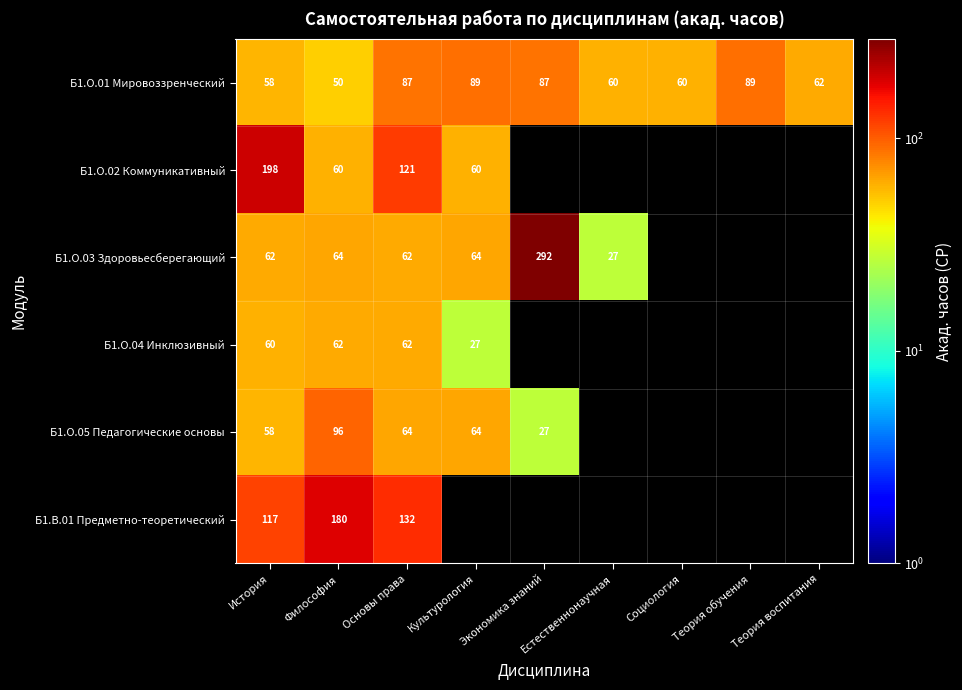

Where does the Б1.О.01 Мировоззренческий series first go above 62?

Основы права